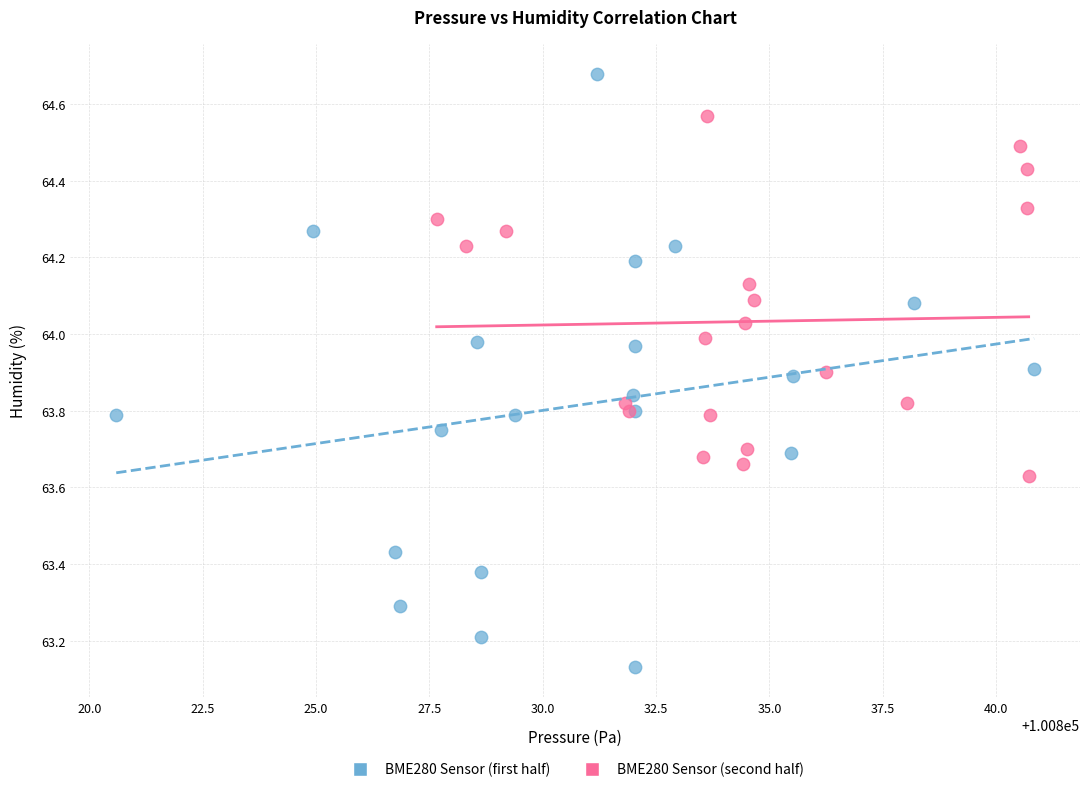

Which series reaches the maximum Y coordinate?

BME280 Sensor (first half)